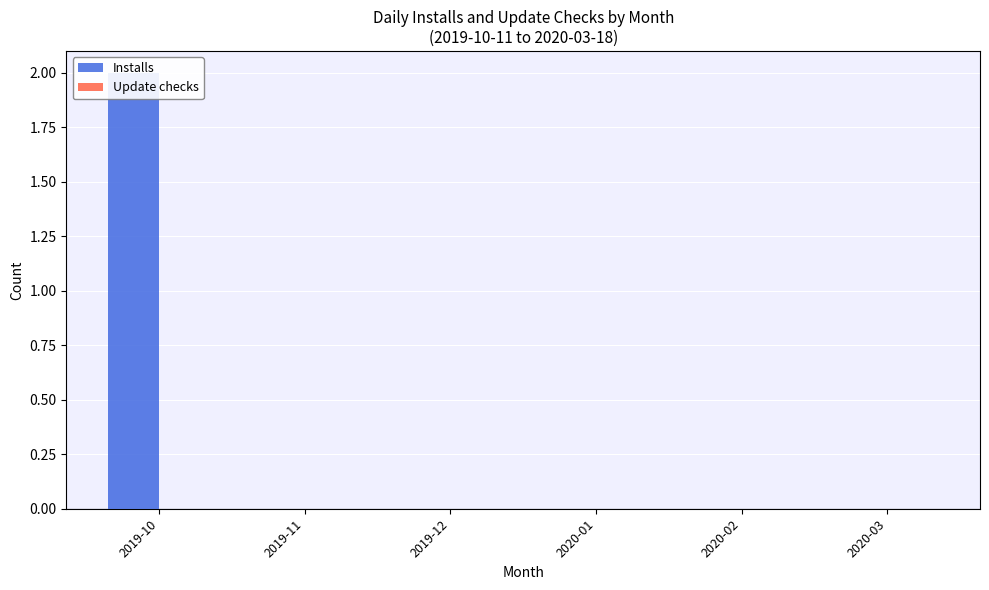

Rank the categories by Update checks value from highest to lowest.

2019-10, 2019-11, 2019-12, 2020-01, 2020-02, 2020-03